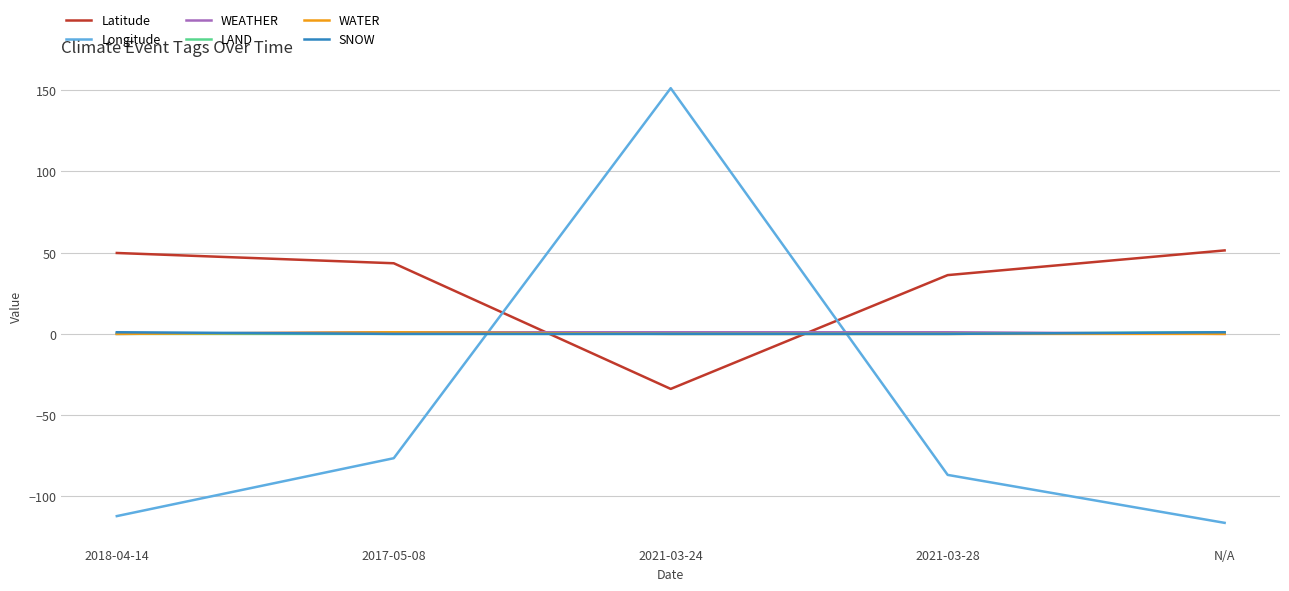

What is the difference between the Latitude values at 2018-04-14 and 2021-03-24?

83.7